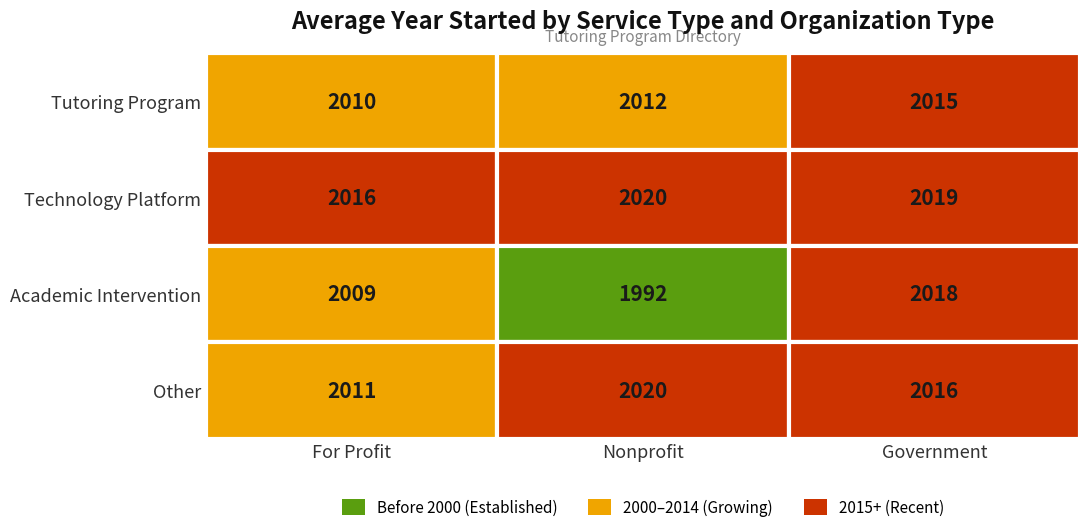

At which label is Other closest to 2015?

Government